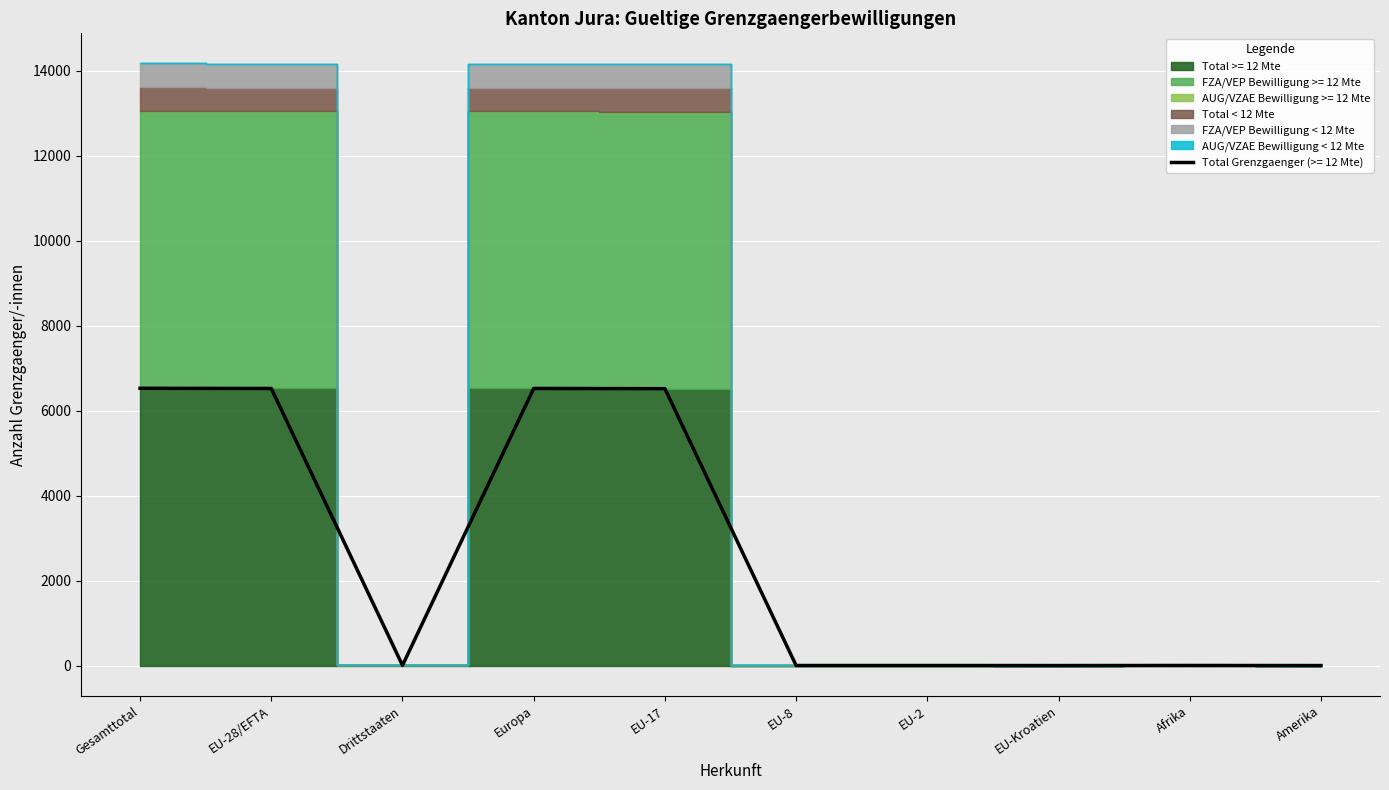

Where is FZA/VEP Bewilligung < 12 Mte nearest to the value 279?

Drittstaaten